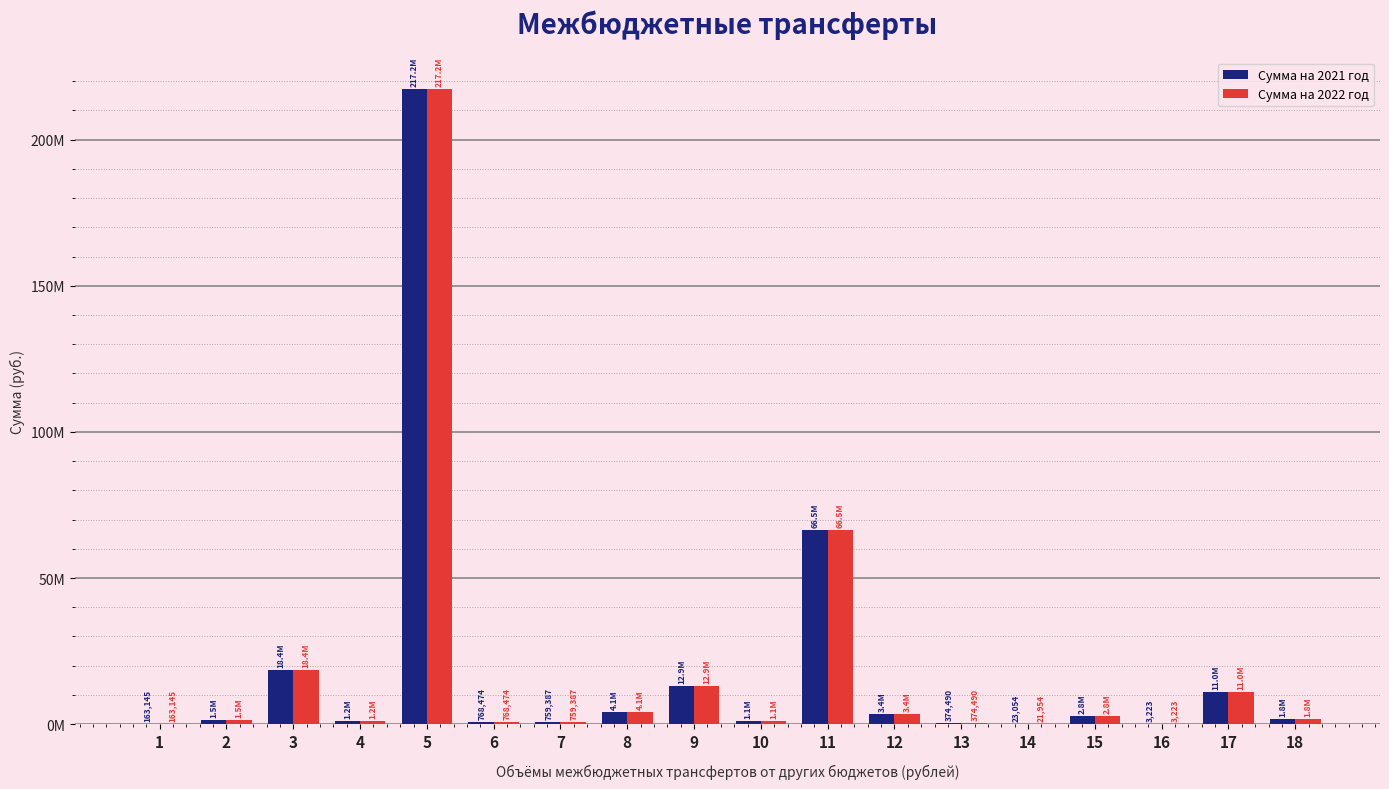

Are the bars grouped side by side (vs. stacked)?

Yes